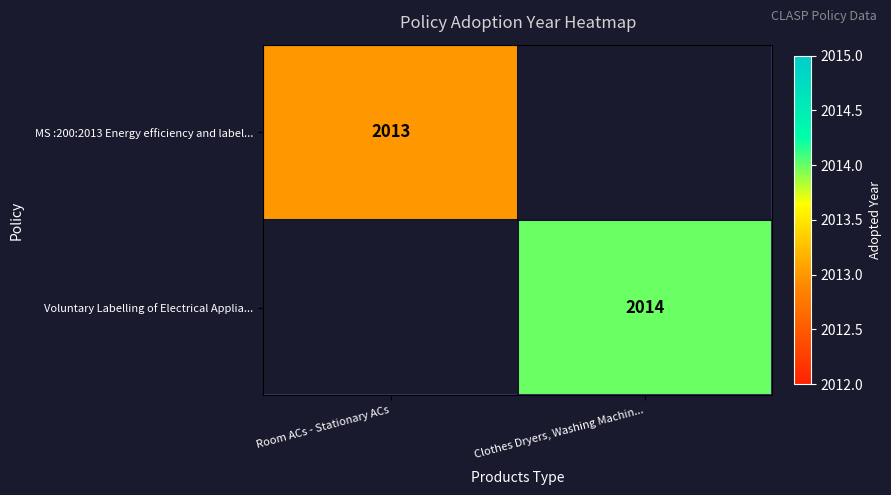

The value of Voluntary Labelling of Electrical Applia... at Clothes Dryers, Washing Machin... is 3436. True or false?

False